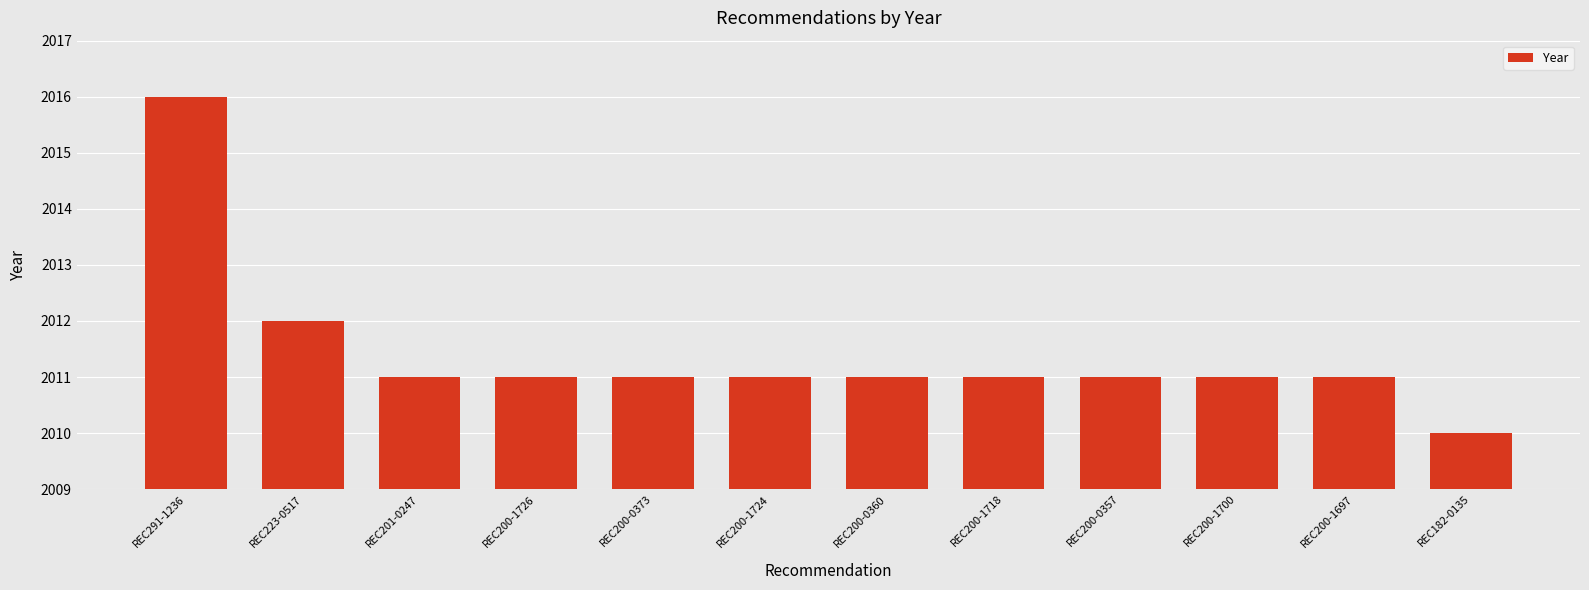

The chart shows a value of 1088 at REC200-0360. True or false?

False